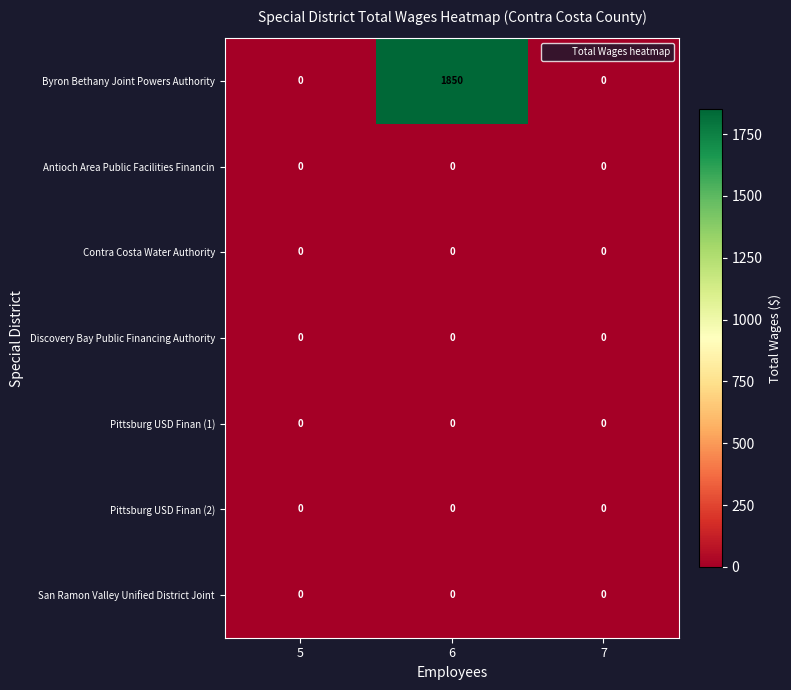

What is the difference between the highest and lowest values at 6?

1850